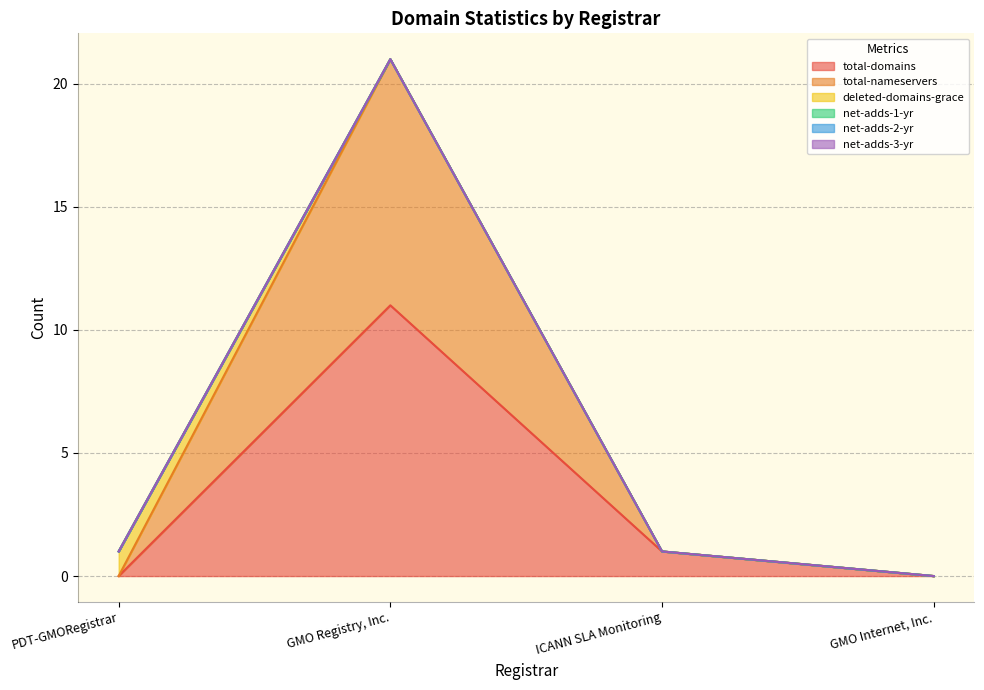

Reading left to right, list all the values displayed in this chart.

total-domains: 0	11	1	0
total-nameservers: 0	10	0	0
deleted-domains-grace: 1	0	0	0
net-adds-1-yr: 0	0	0	0
net-adds-2-yr: 0	0	0	0
net-adds-3-yr: 0	0	0	0